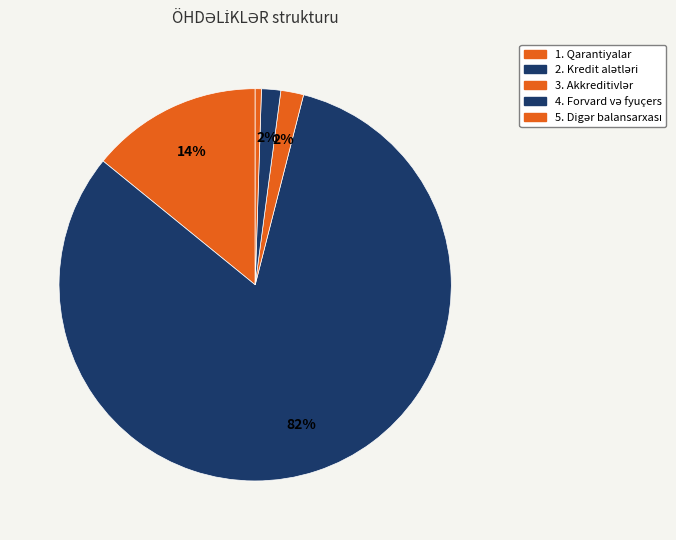

To the nearest percent, what is the difference between the 1. Qarantiyalar and 5. Digər balansarxası slice percentages?

14%